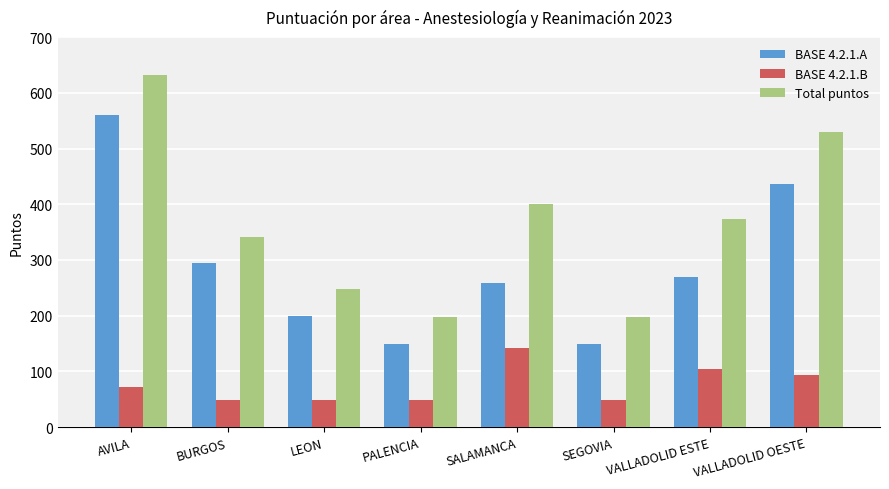

Which series changed the most between BURGOS and SALAMANCA?

BASE 4.2.1.B